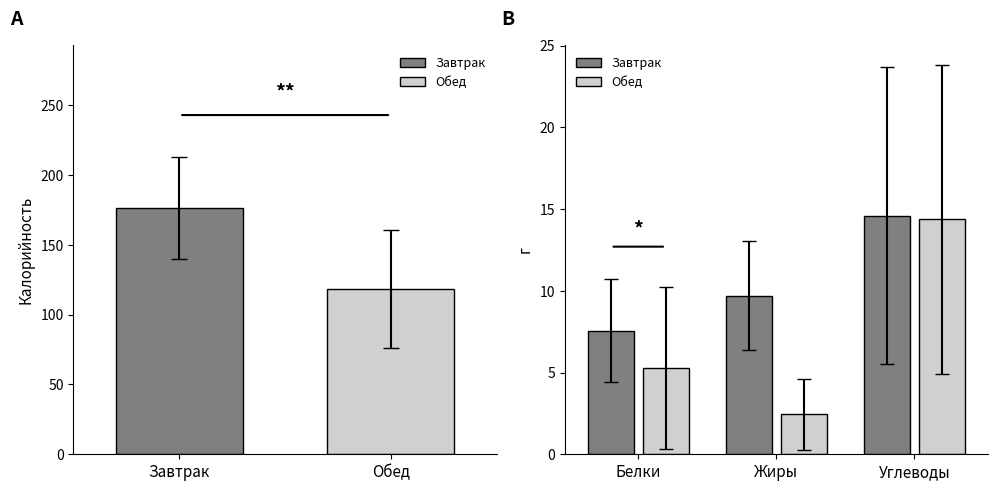

Are the bars horizontal?

No